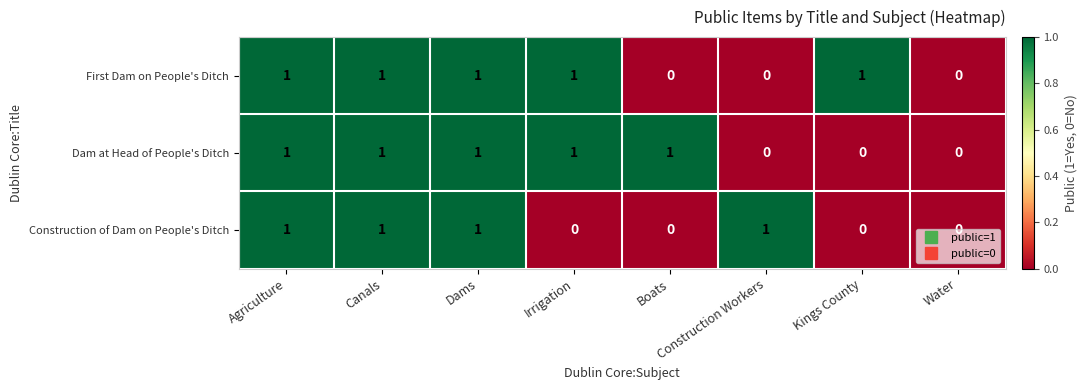

The value of First Dam on People's Ditch at Construction Workers is -1. True or false?

False